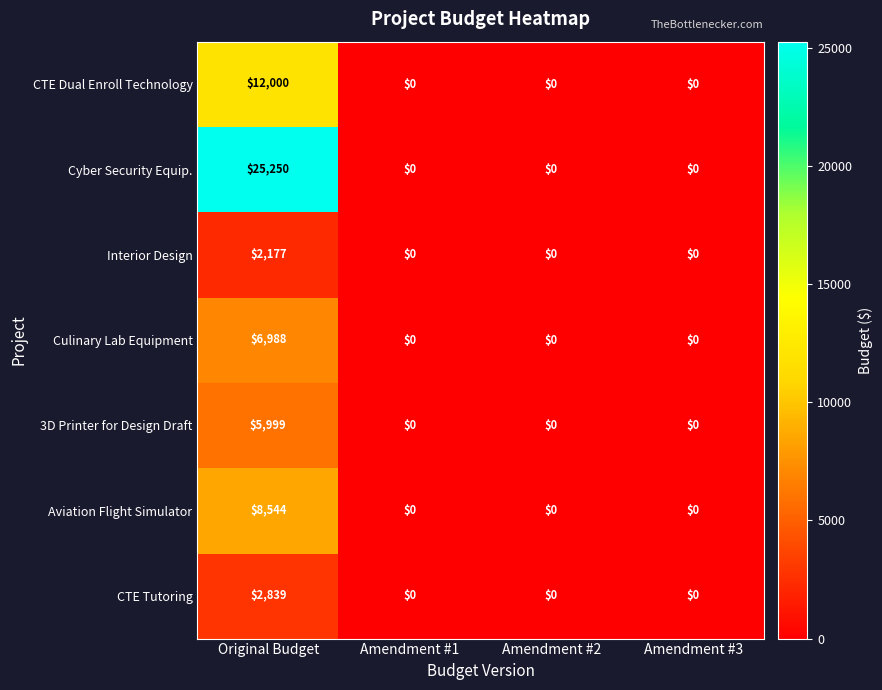

True or false: CTE Tutoring has a value of 0 at Amendment #3.

True